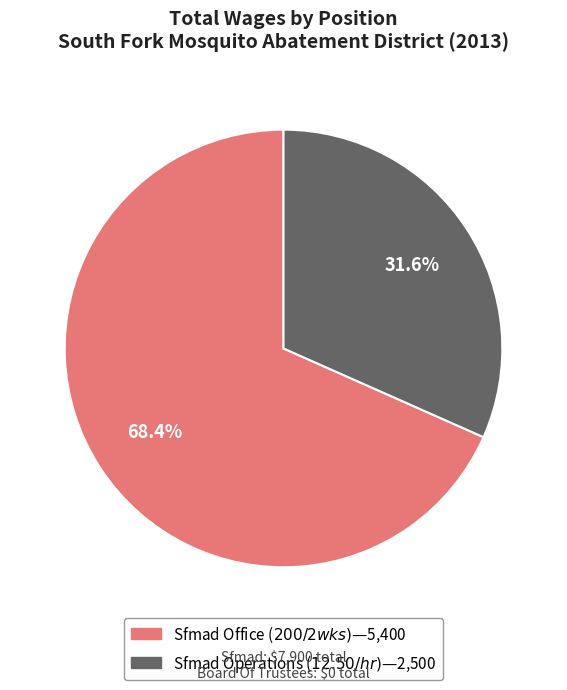

Count the number of slices in the pie.

2